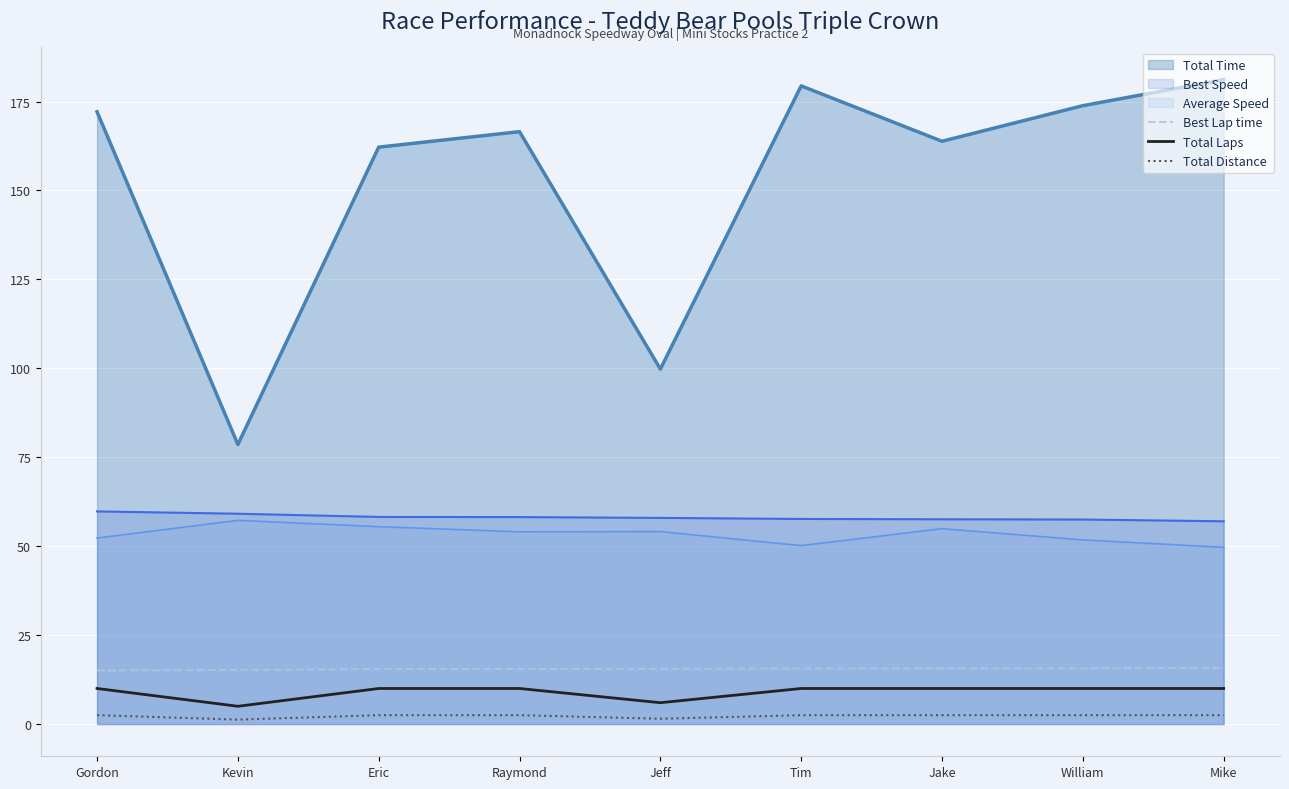

True or false: Total Distance has a value of 2.5 at Raymond.

True